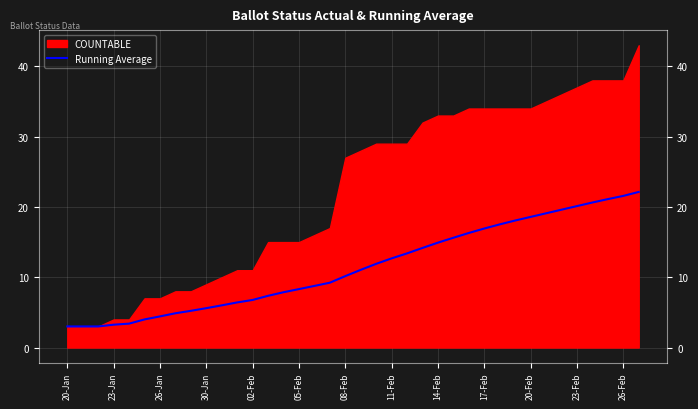

True or false: the data has more than 0 interior local peaks.

False